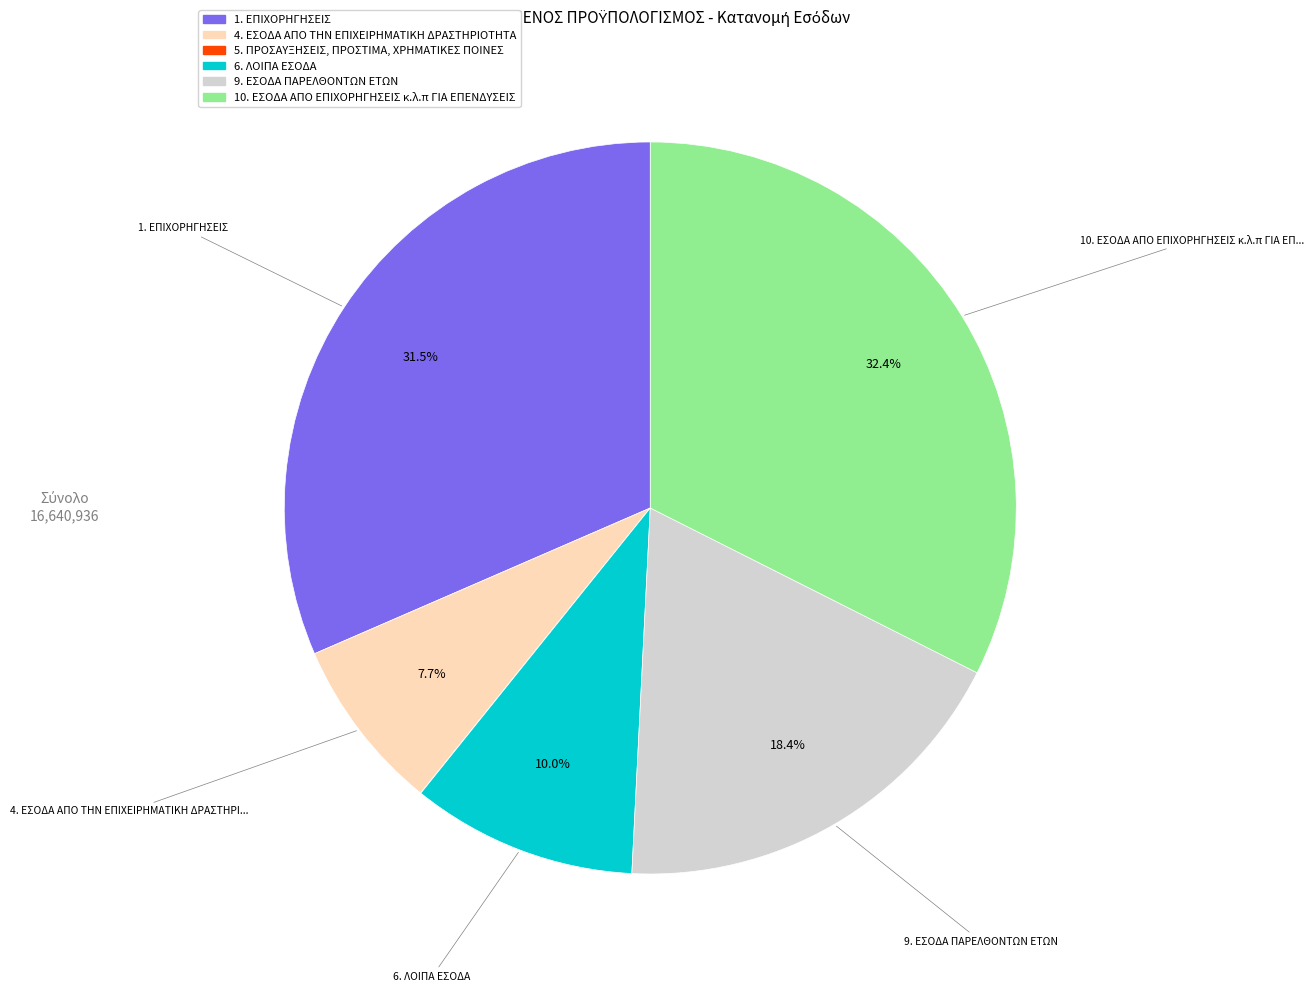

Is there any slice that represents more than half of the pie?

No